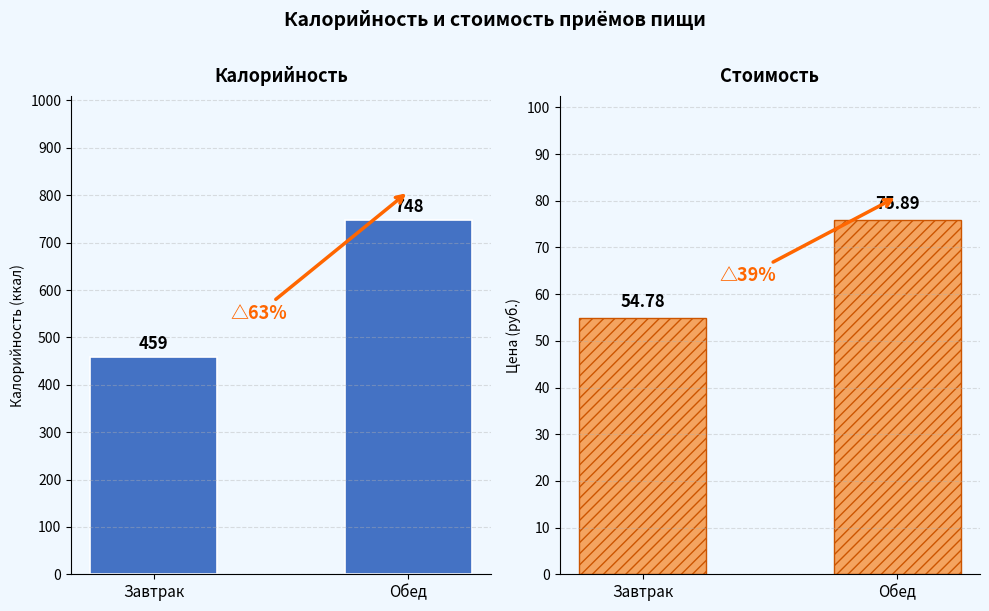

What is the sum of all Цена values?

130.7